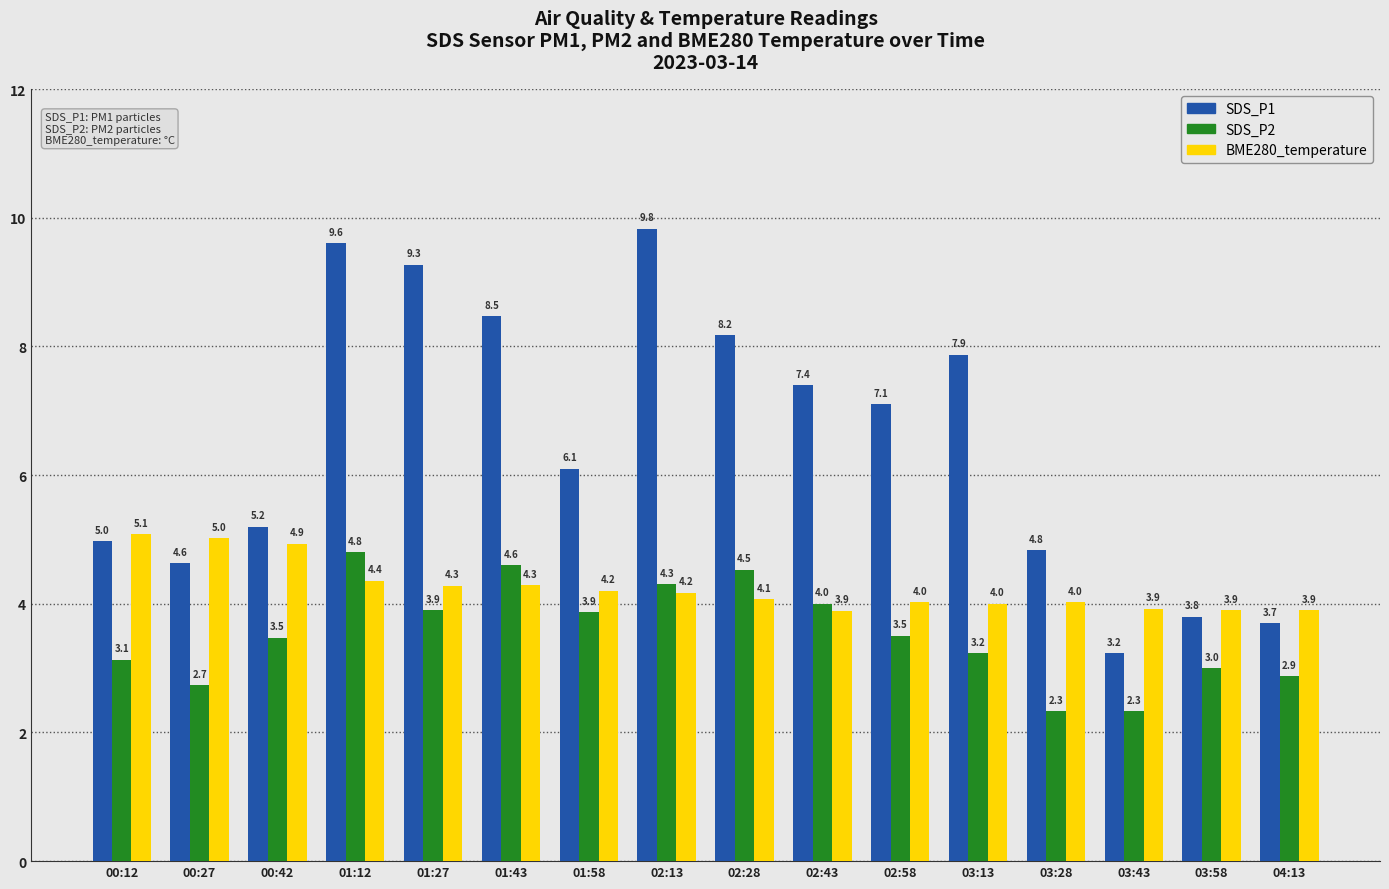

At which category is the sum across all series the highest?

01:12